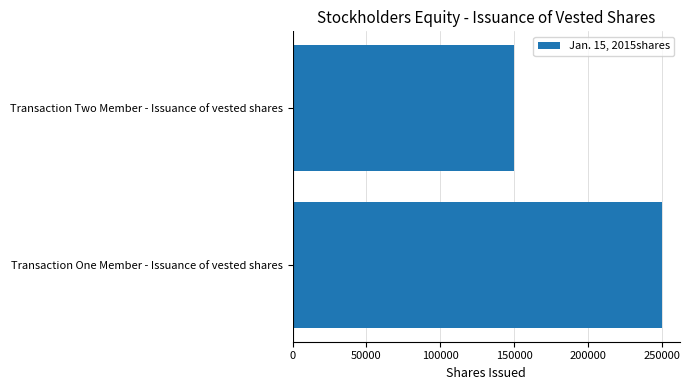

What is the average value?

200000